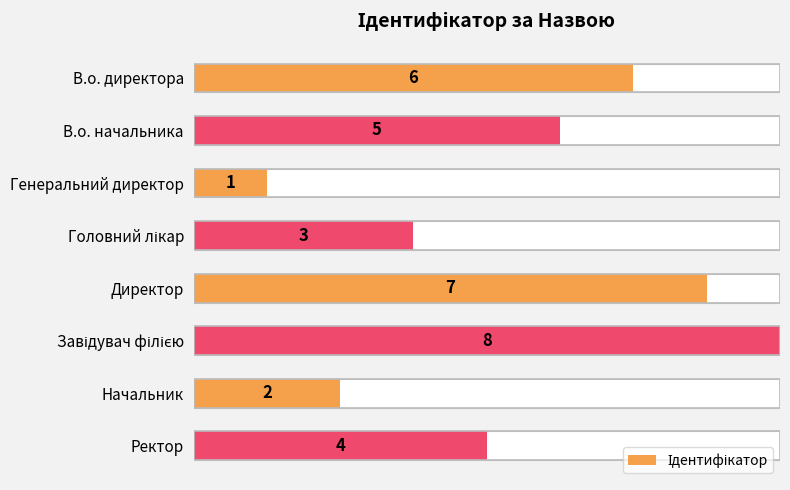

Reading right to left, what are all the values shown in this chart?

4	2	8	7	3	1	5	6